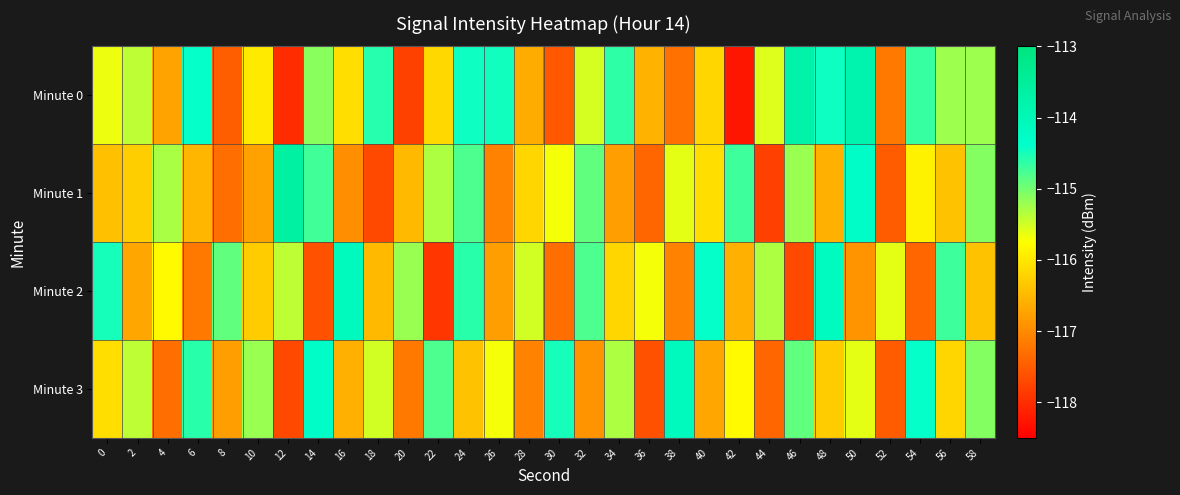

Reading left to right, transcribe all the data shown in this chart.

Minute 0: 0=-115.6	2=-115.4	4=-116.7	6=-114.4	8=-117.5	10=-116.0	12=-118.0	14=-115.1	16=-116.1	18=-114.6	20=-117.8	22=-116.2	24=-114.4	26=-114.5	28=-116.6	30=-117.5	32=-115.5	34=-114.6	36=-116.5	38=-117.3	40=-116.2	42=-118.3	44=-115.6	46=-113.8	48=-114.4	50=-113.8	52=-117.2	54=-114.7	56=-115.2	58=-115.2
Minute 1: 0=-116.4	2=-116.3	4=-115.3	6=-116.5	8=-117.3	10=-116.8	12=-113.6	14=-114.7	16=-117.0	18=-117.7	20=-116.5	22=-115.3	24=-114.8	26=-117.1	28=-116.2	30=-115.7	32=-114.9	34=-116.8	36=-117.4	38=-115.6	40=-116.1	42=-114.7	44=-117.8	46=-115.2	48=-116.6	50=-114.3	52=-117.5	54=-115.9	56=-116.4	58=-115.1
Minute 2: 0=-114.5	2=-116.7	4=-115.8	6=-117.2	8=-114.9	10=-116.3	12=-115.4	14=-117.6	16=-114.1	18=-116.5	20=-115.2	22=-117.9	24=-114.6	26=-116.8	28=-115.5	30=-117.3	32=-114.8	34=-116.2	36=-115.7	38=-117.1	40=-114.4	42=-116.6	44=-115.3	46=-117.7	48=-114.2	50=-116.9	52=-115.6	54=-117.4	56=-114.7	58=-116.4
Minute 3: 0=-116.1	2=-115.4	4=-117.3	6=-114.6	8=-116.8	10=-115.2	12=-117.7	14=-114.3	16=-116.6	18=-115.5	20=-117.2	22=-114.8	24=-116.4	26=-115.7	28=-117.1	30=-114.5	32=-116.9	34=-115.3	36=-117.6	38=-114.1	40=-116.7	42=-115.8	44=-117.4	46=-114.9	48=-116.3	50=-115.6	52=-117.5	54=-114.4	56=-116.2	58=-115.1